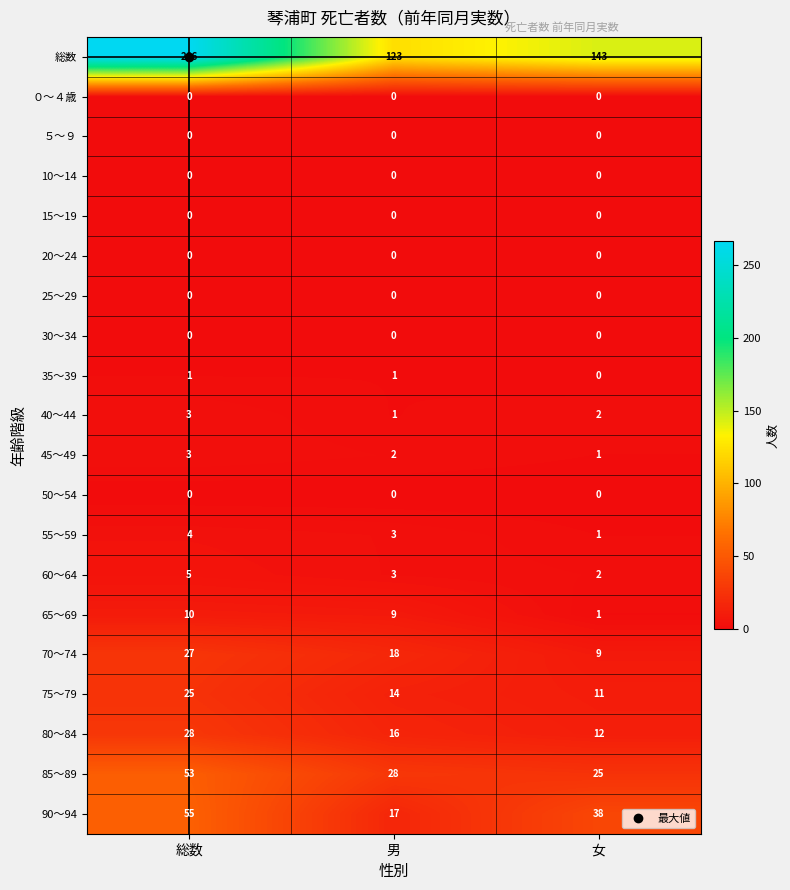

Where is 85～89 nearest to the value 39?

男